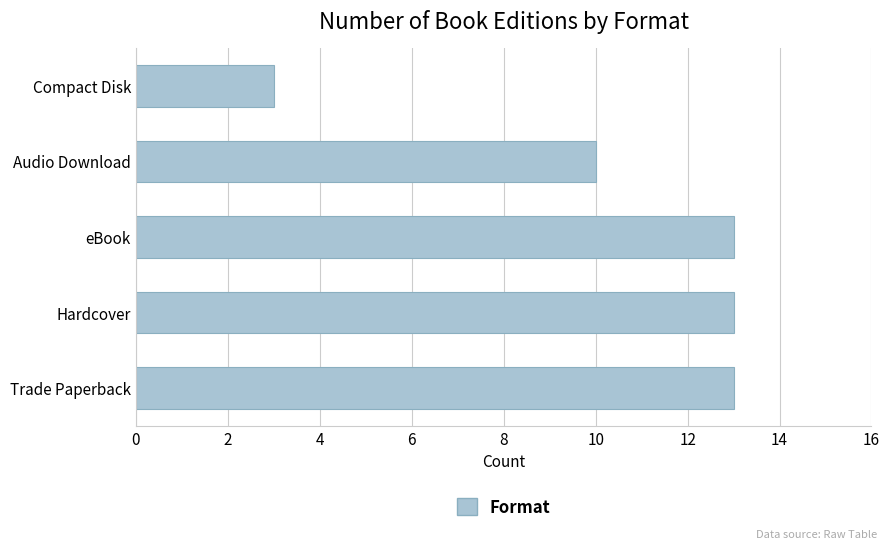

What is the average value?

10